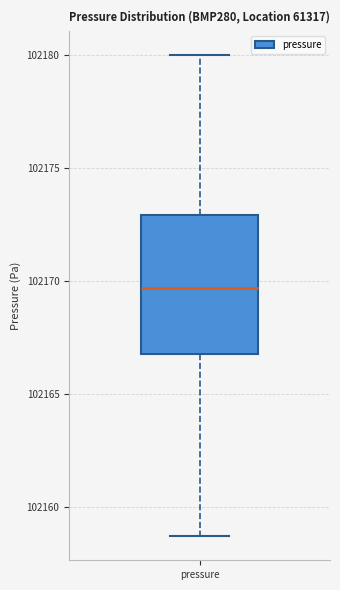

Where does the median line of the box for pressure sit on the y-axis? The values are not printed on the chart, so give them approximately, as read against the axis.

102169.5